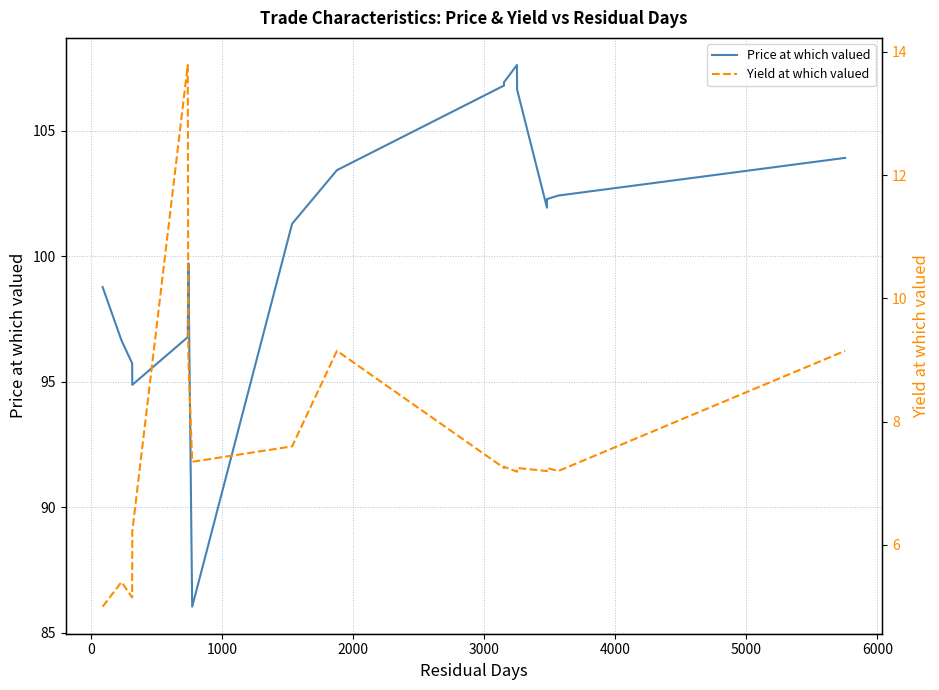

True or false: Yield at which valued has a value of 3.1 at 17.

False